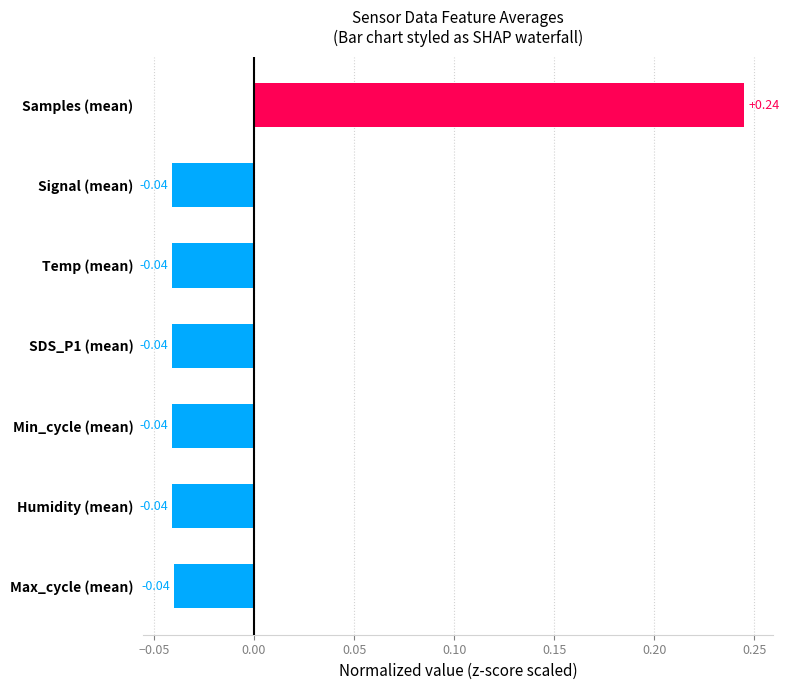

Which label corresponds to the largest value in the chart?

Samples (mean)